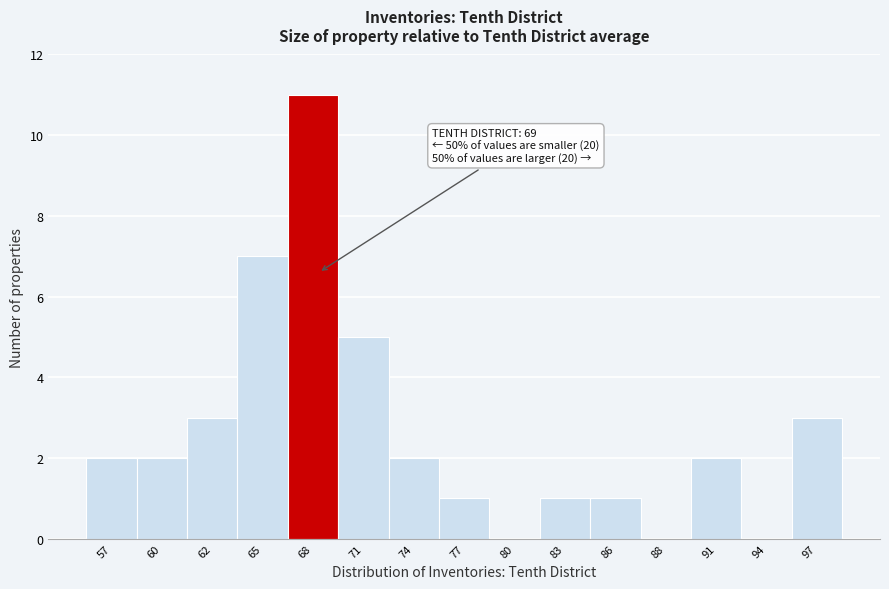

Reading left to right, extract all data points from this chart.

57=2	60=2	62=3	65=7	68=11	71=5	74=2	77=1	80=0	83=1	86=1	88=0	91=2	94=0	97=3